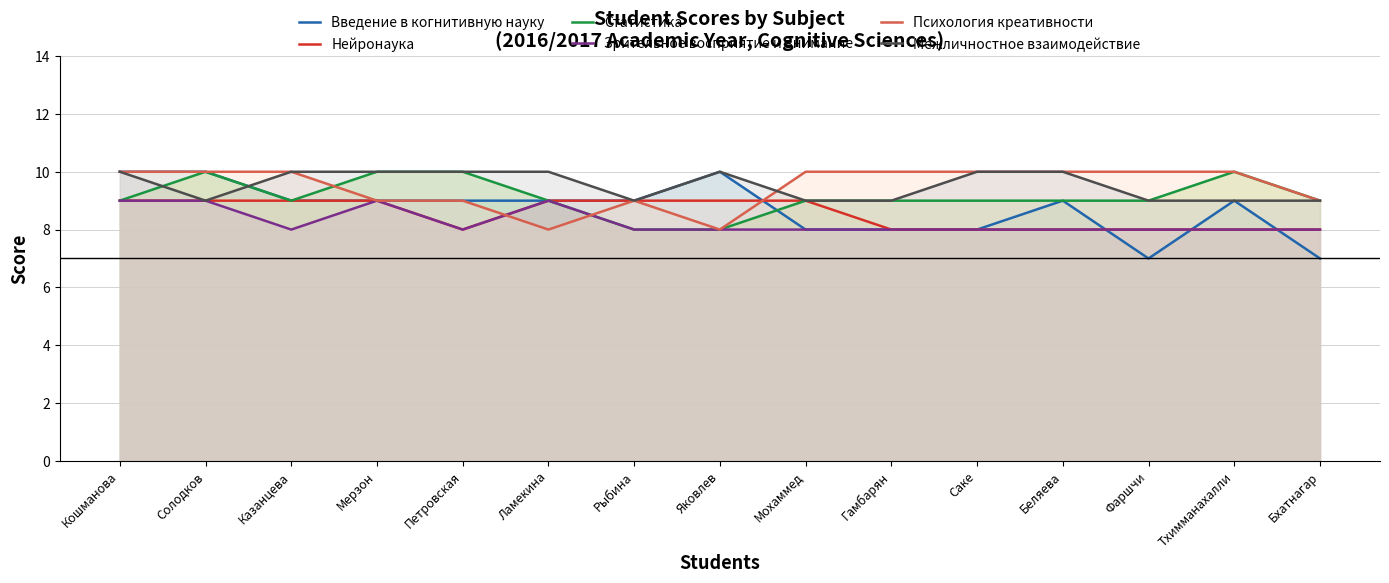

Which series ends up on top after the final intersection of Межличностное взаимодействие and Введение в когнитивную науку?

Межличностное взаимодействие